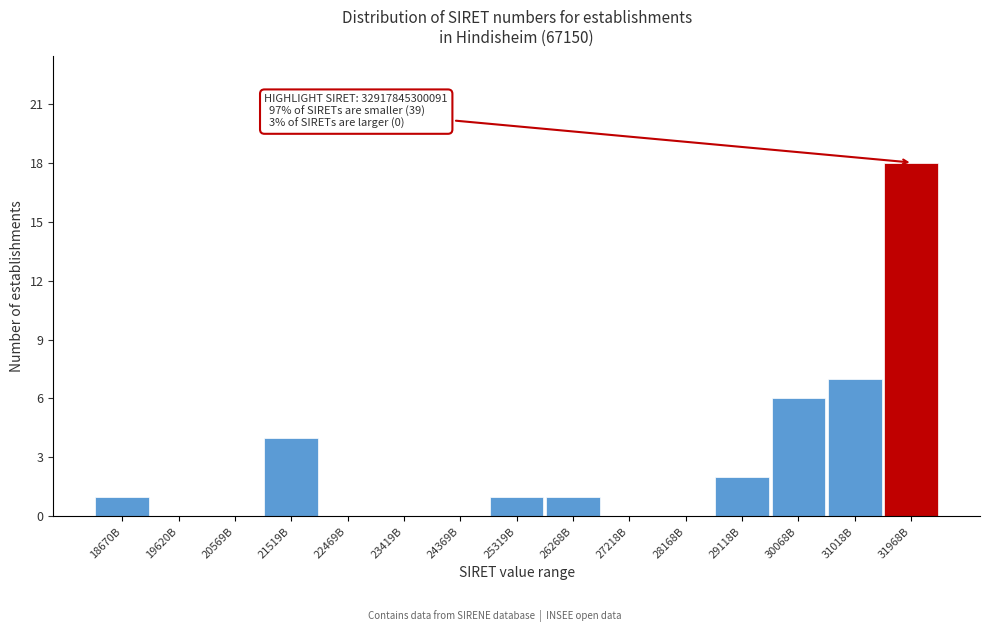

Reading left to right, list all the values displayed in this chart.

18670B=1	19620B=0	20569B=0	21519B=4	22469B=0	23419B=0	24369B=0	25319B=1	26268B=1	27218B=0	28168B=0	29118B=2	30068B=6	31018B=7	31968B=18